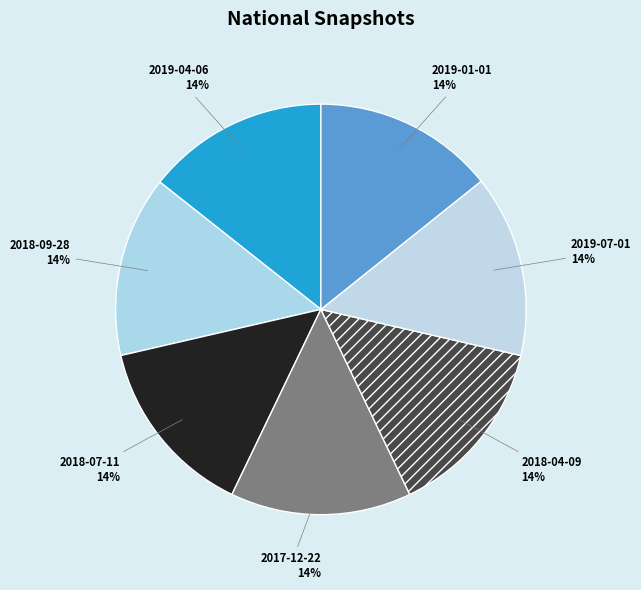

Do 2018-07-11 and 2018-09-28 together represent more than half of the pie?

No